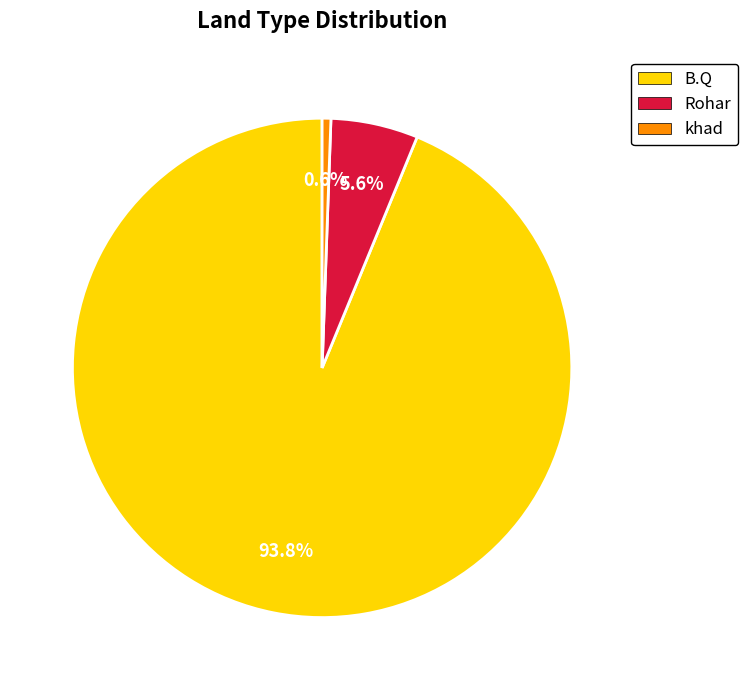

Rank the categories by value from highest to lowest.

B.Q, Rohar, khad